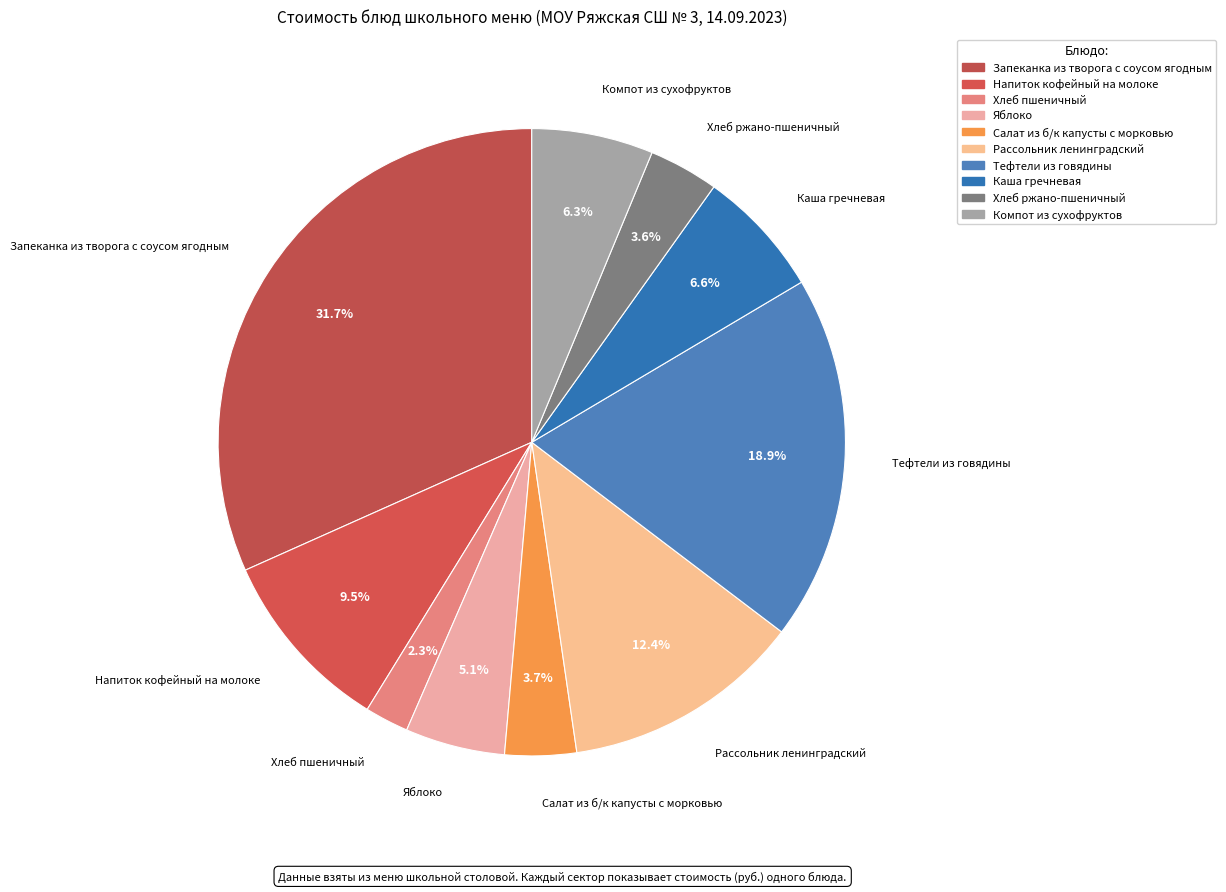

To the nearest percent, what percentage of the pie is Запеканка из творога с соусом ягодным?

32%